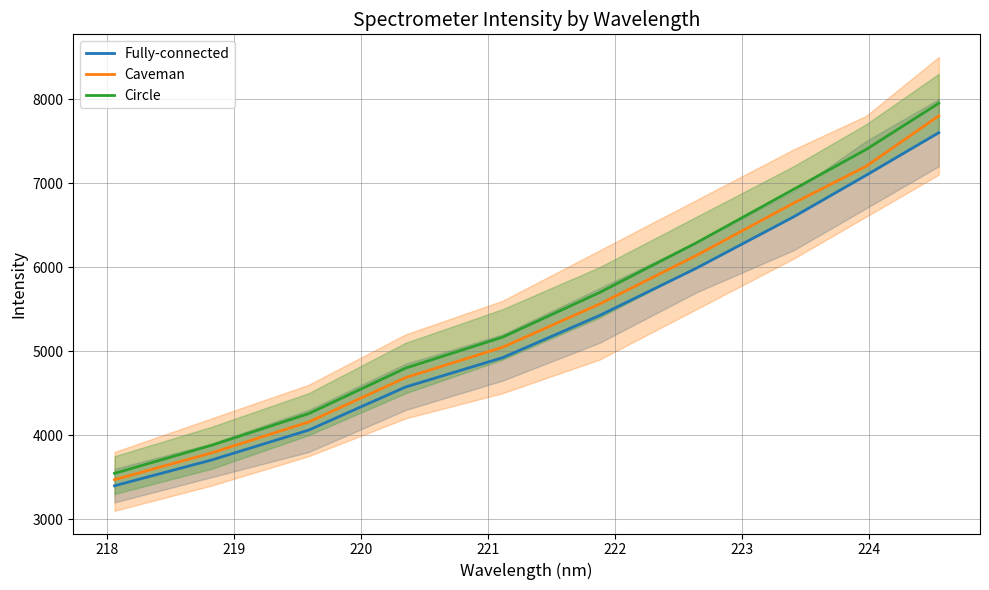

True or false: Circle and Fully-connected cross at least once.

False